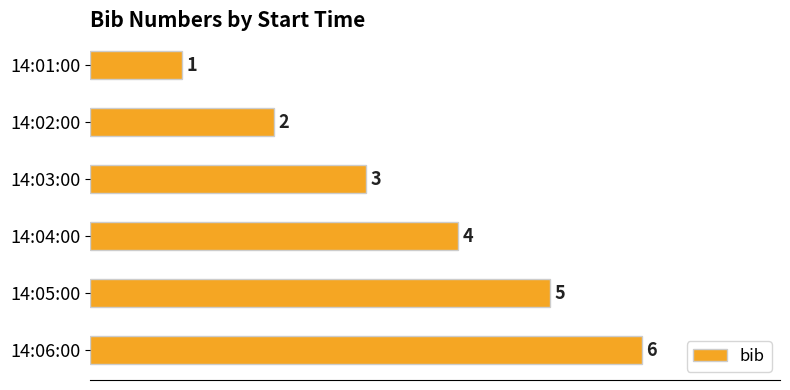

How many values are below 4?

3